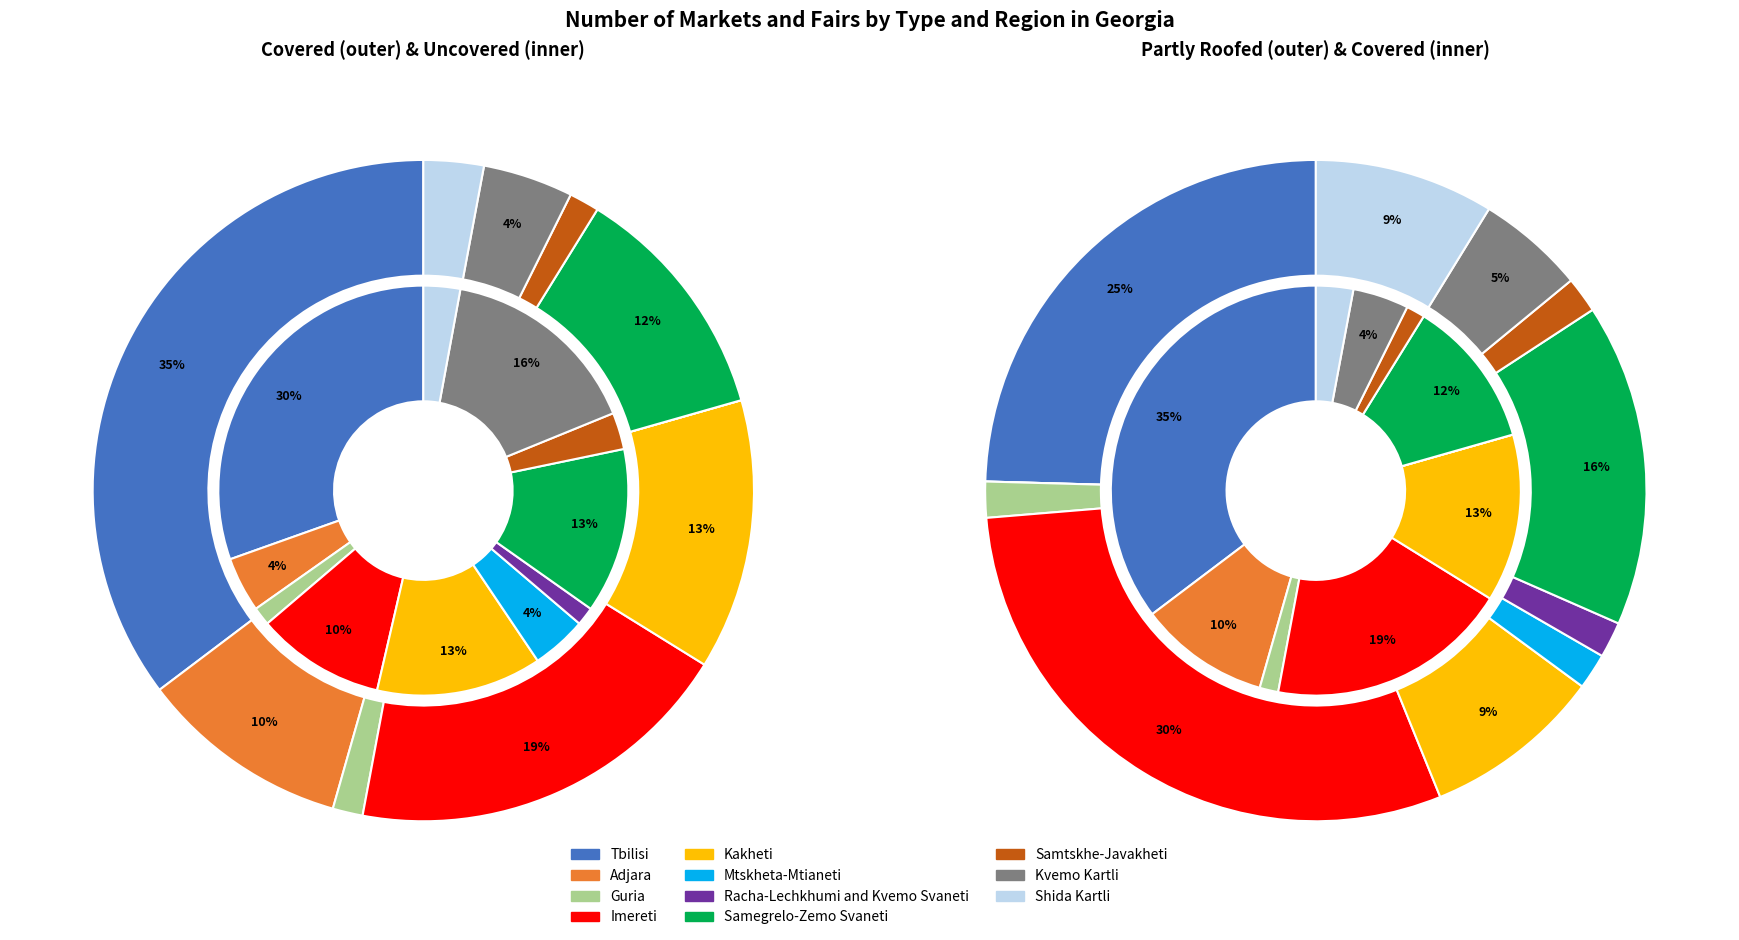

Do uncovered and 9 together represent more than half of the pie?

No